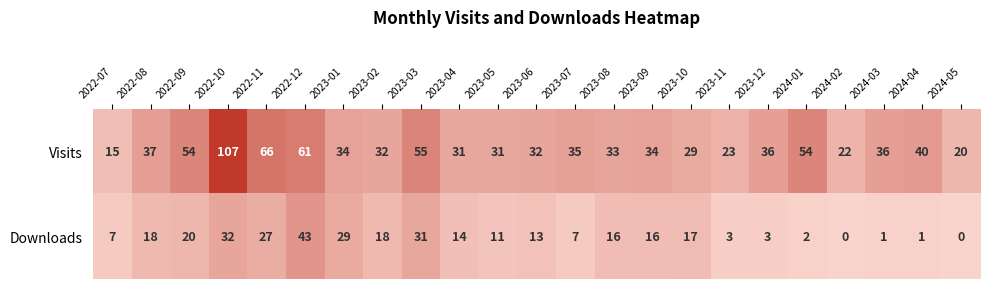

Between 2024-03 and 2024-05, which series saw the biggest shift?

Visits